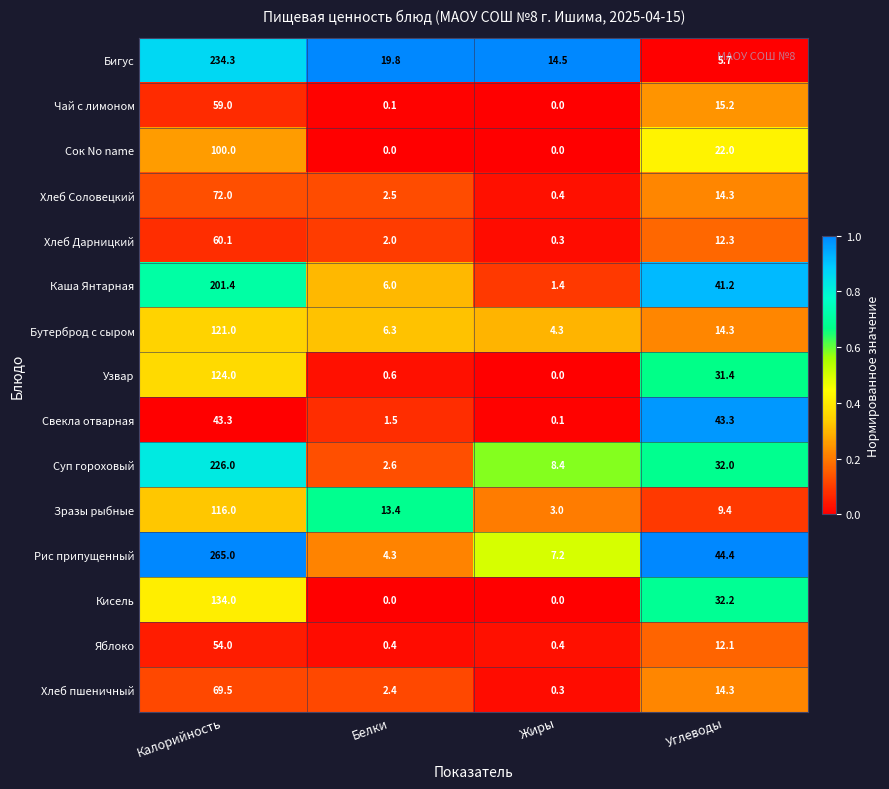

Which series has the largest total across all categories?

Рис припущенный